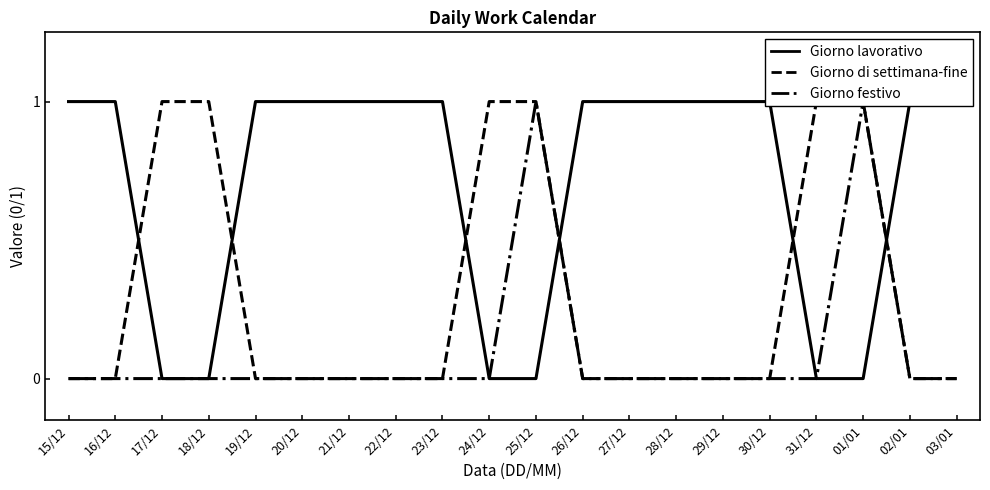

Reading left to right, transcribe all the data shown in this chart.

Giorno lavorativo: 1	1	0	0	1	1	1	1	1	0	0	1	1	1	1	1	0	0	1	1
Giorno di settimana-fine: 0	0	1	1	0	0	0	0	0	1	1	0	0	0	0	0	1	1	0	0
Giorno festivo: 0	0	0	0	0	0	0	0	0	0	1	0	0	0	0	0	0	1	0	0